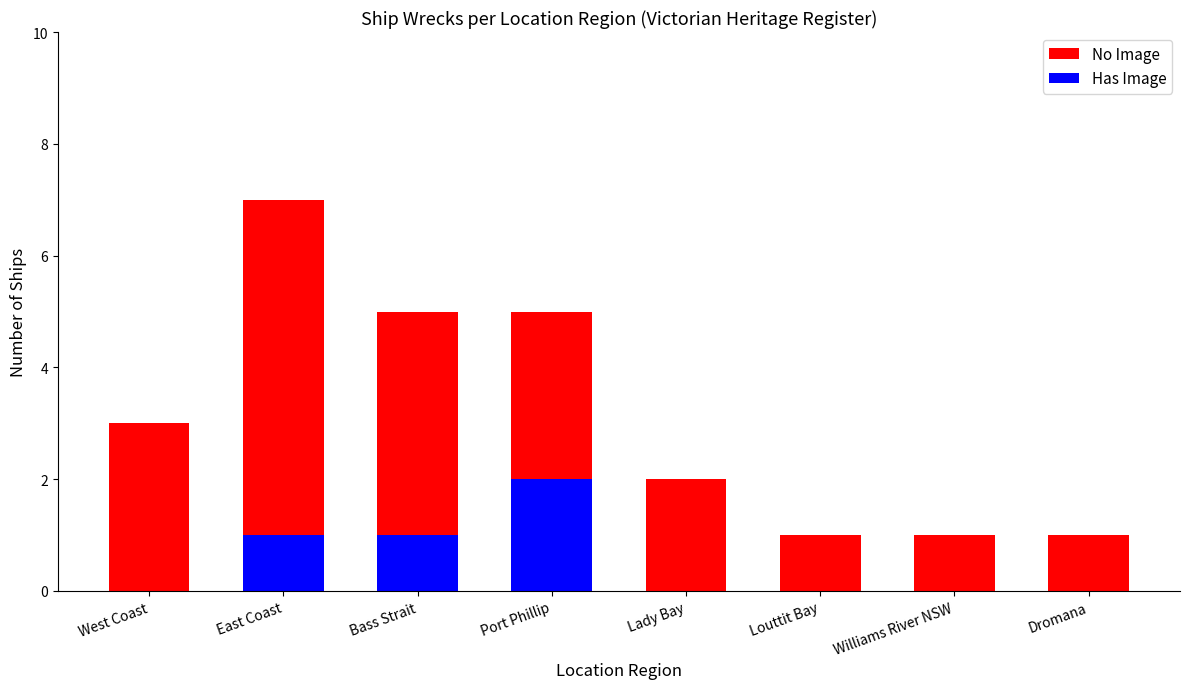

At which category is the sum across all series the highest?

East Coast